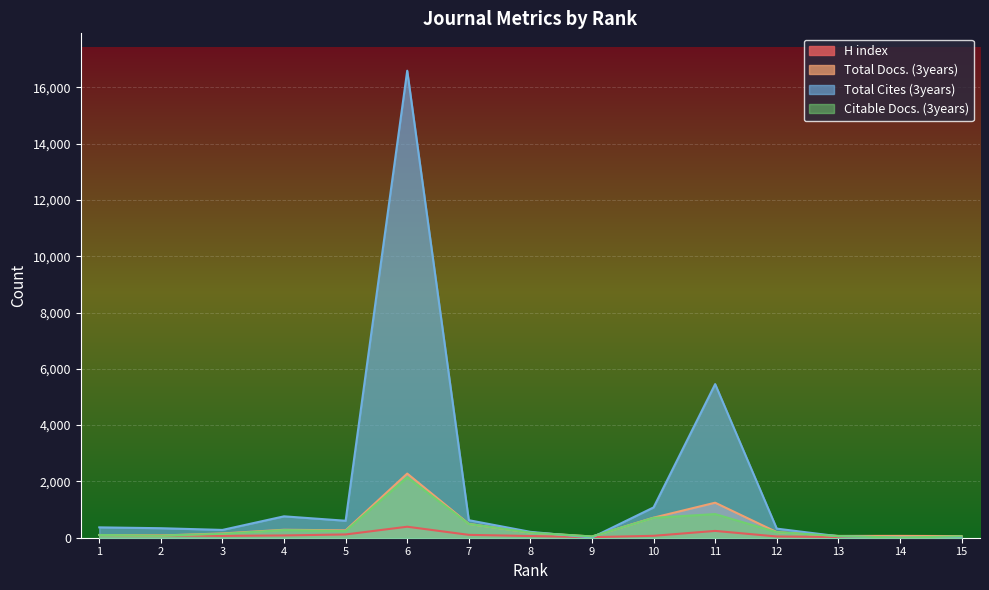

Which category has the highest value in the H index series?

6